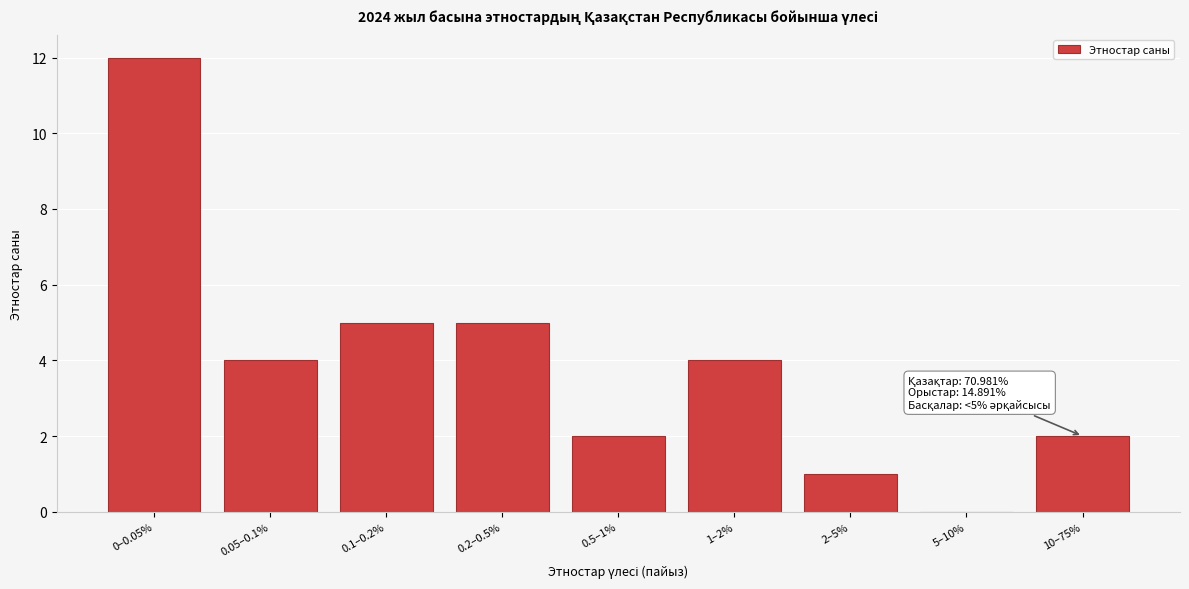

Reading left to right, list all the values displayed in this chart.

0–0.05%=12	0.05–0.1%=4	0.1–0.2%=5	0.2–0.5%=5	0.5–1%=2	1–2%=4	2–5%=1	5–10%=0	10–75%=2